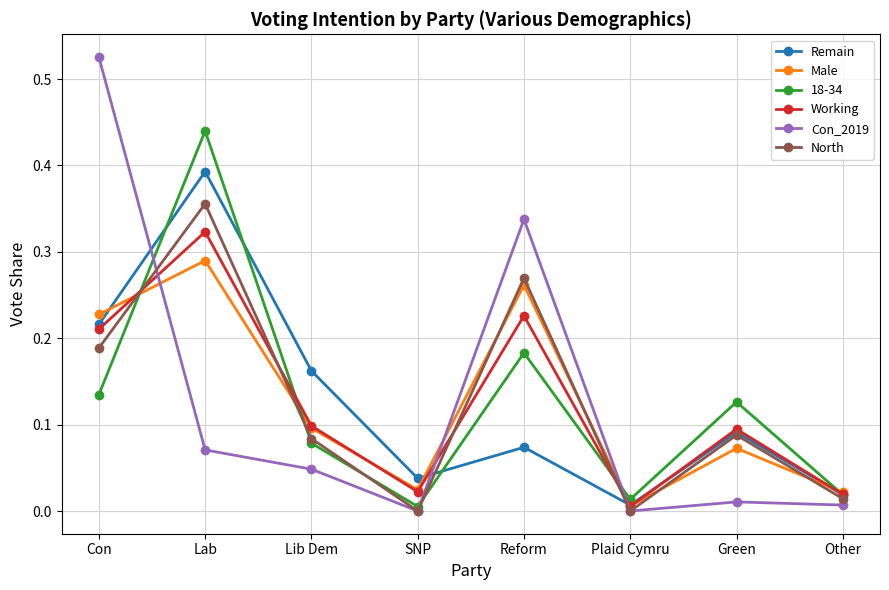

True or false: Working has a value of 0.0 at Other.

True